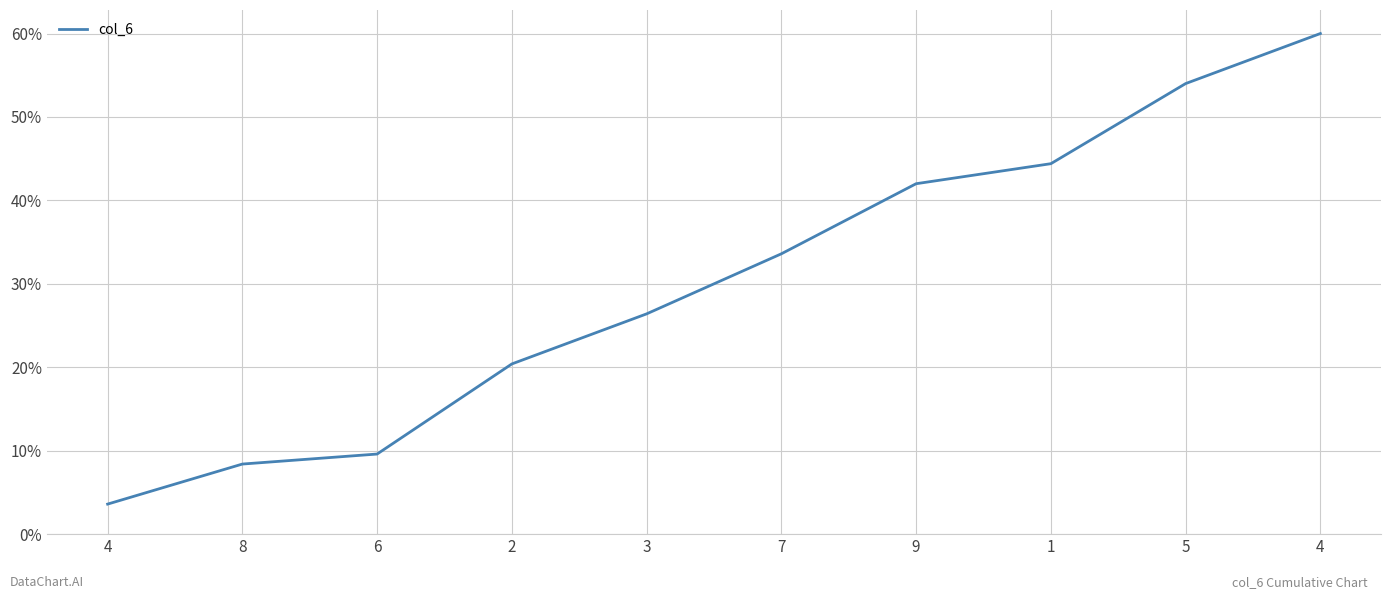

The chart shows a value of 99.4 at 4. True or false?

False